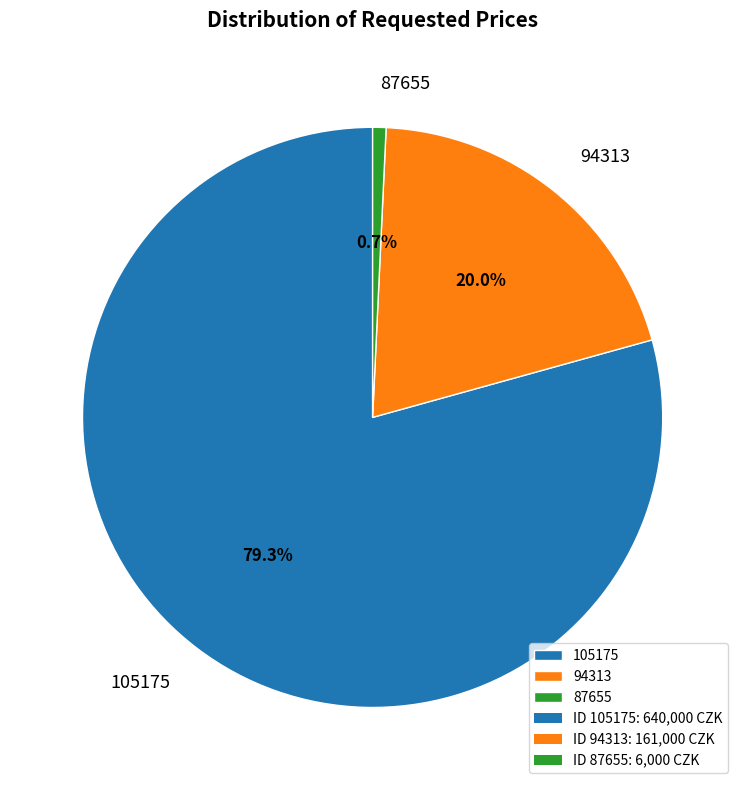

Does 94313 represent more than half of the total?

No